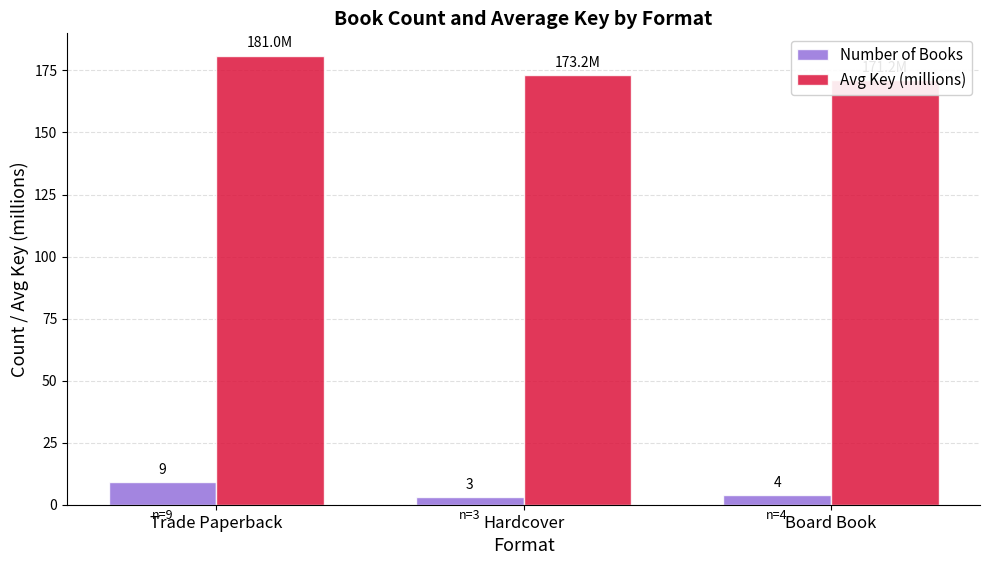

At which label does Number of Books first exceed 4?

Trade Paperback